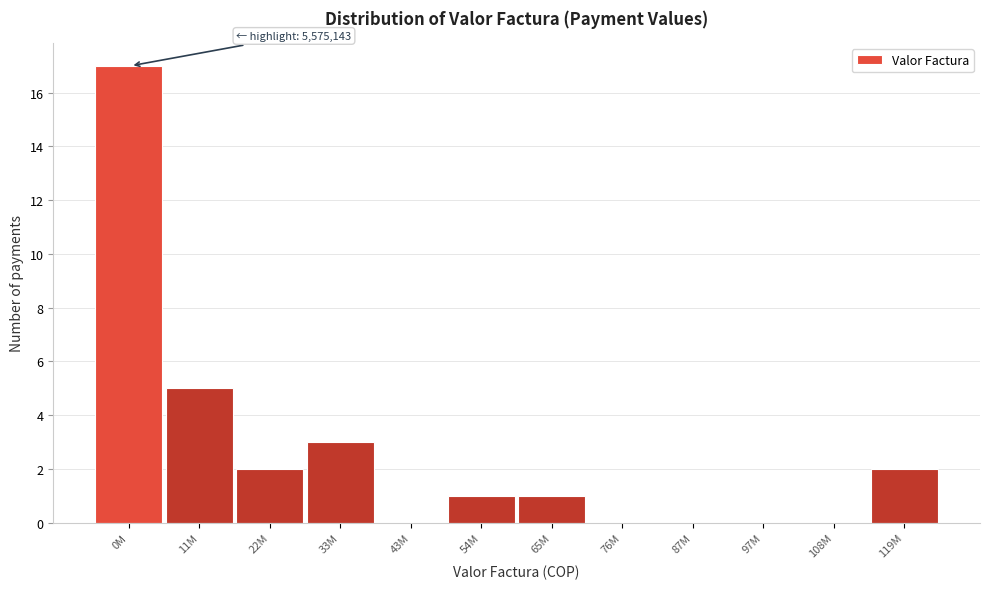

Reading left to right, extract all data points from this chart.

0M=17	11M=5	22M=2	33M=3	43M=0	54M=1	65M=1	76M=0	87M=0	97M=0	108M=0	119M=2